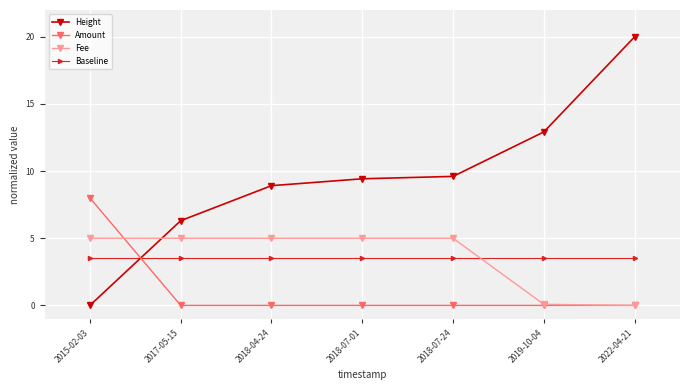

What is the label of the 3rd point from the right?

2018-07-24